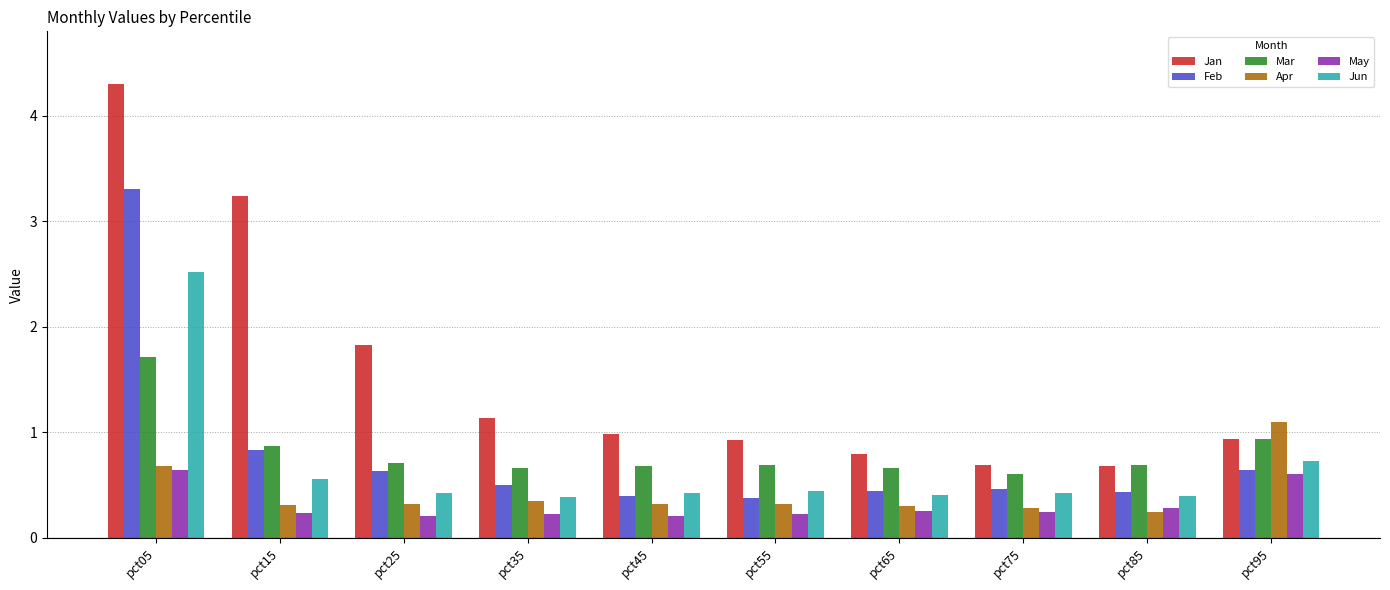

What are all the series names shown in the legend?

Jan, Feb, Mar, Apr, May, Jun